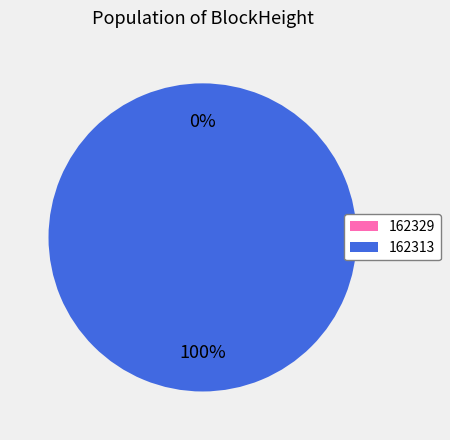

What percentage is the 162313 slice, to the nearest percent?

100%